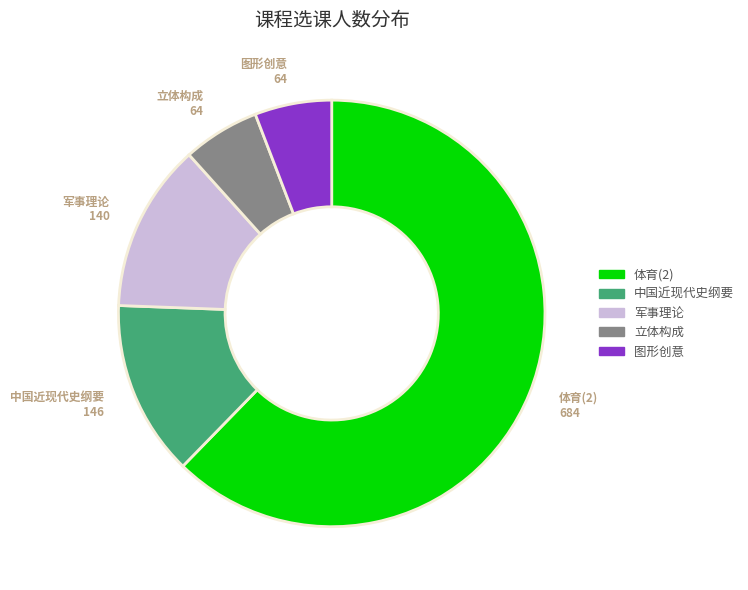

Which category has the biggest portion of the pie?

体育(2)